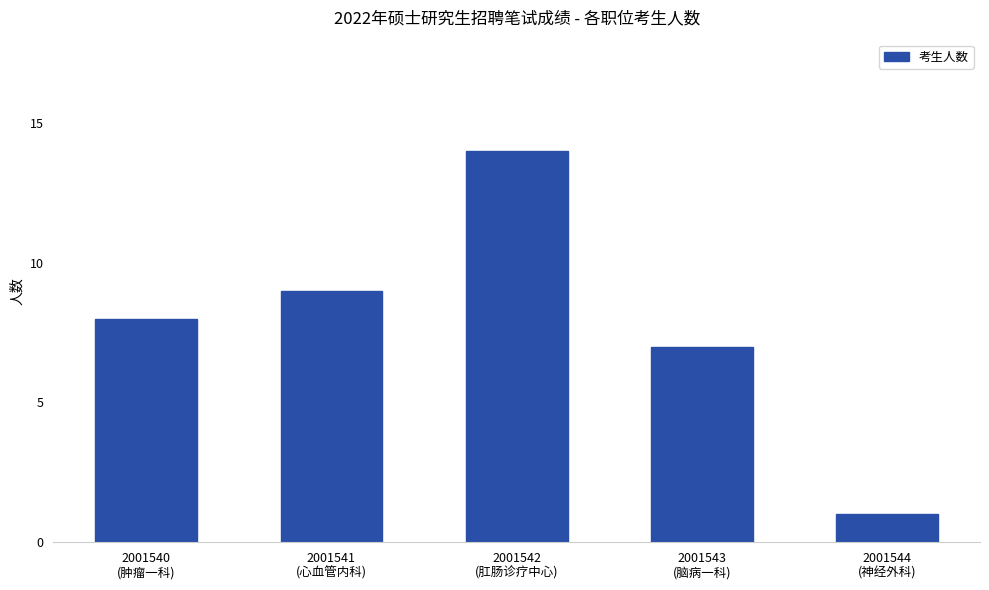

The value at 2001543
(脑病一科) is 10. True or false?

False